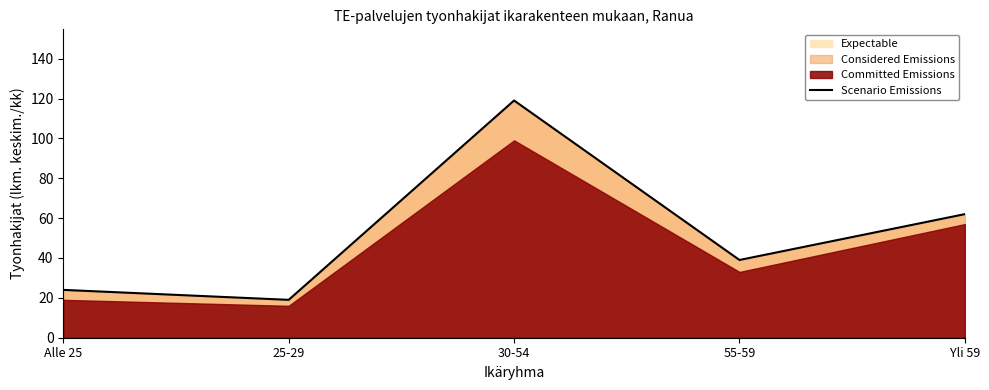

What is the difference between the maximum and minimum values?

100